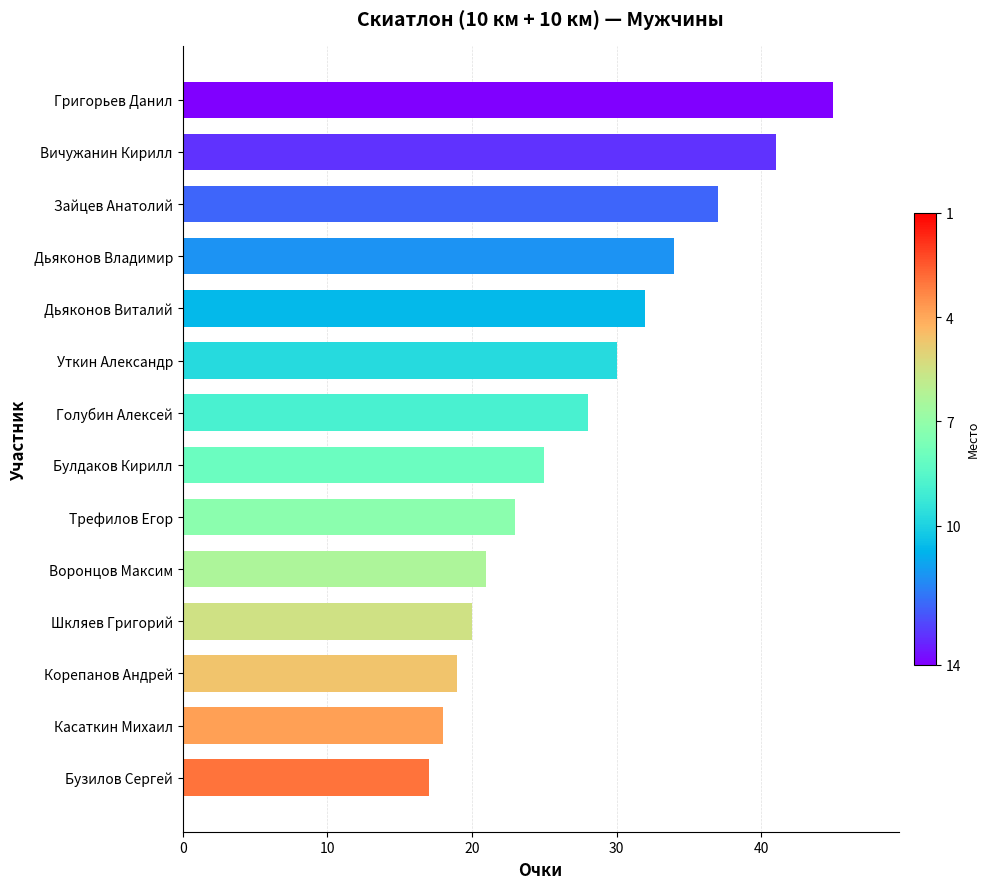

Read the value at Дьяконов Владимир, to the nearest 10.

30